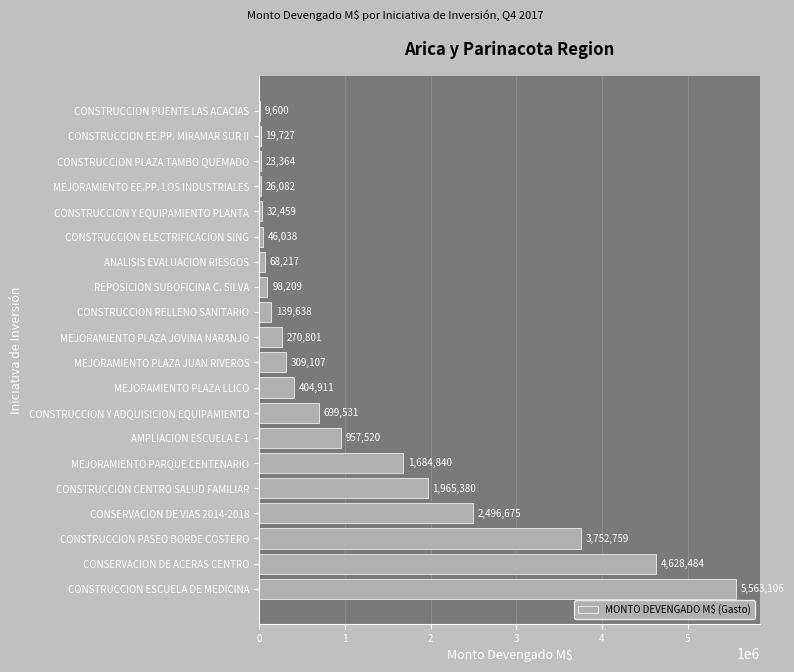

What is the sum of all values?

23196448